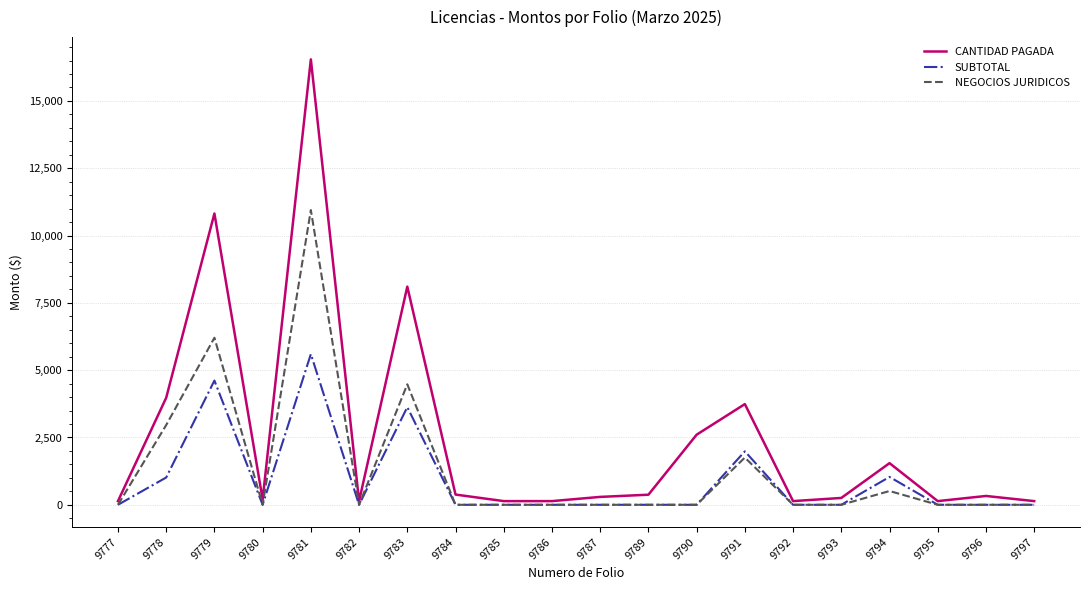

Between 9782 and 9794, which series saw the biggest shift?

CANTIDAD PAGADA